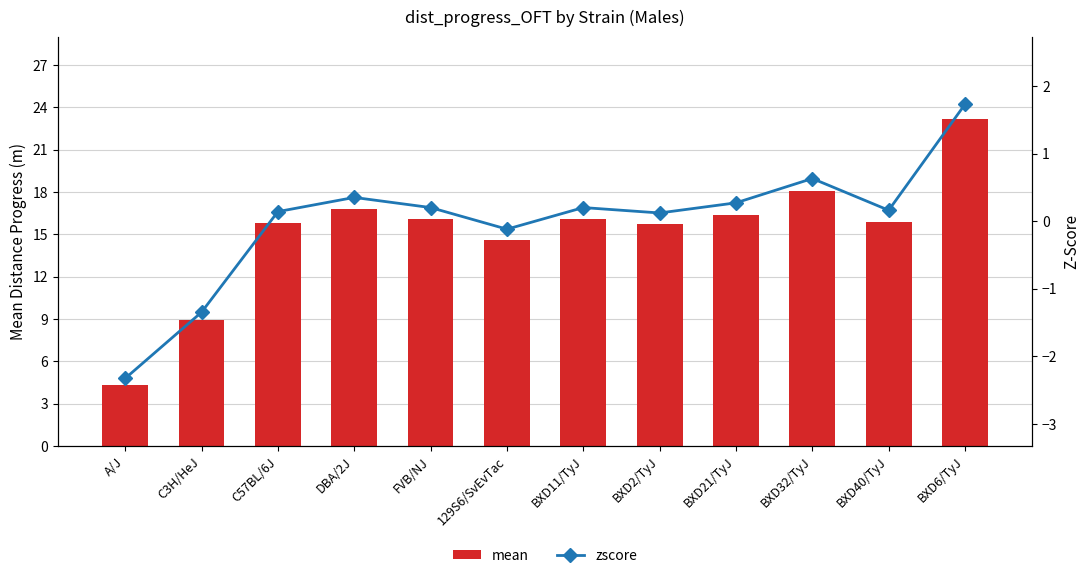

What value does the mean series have at FVB/NJ?

16.1